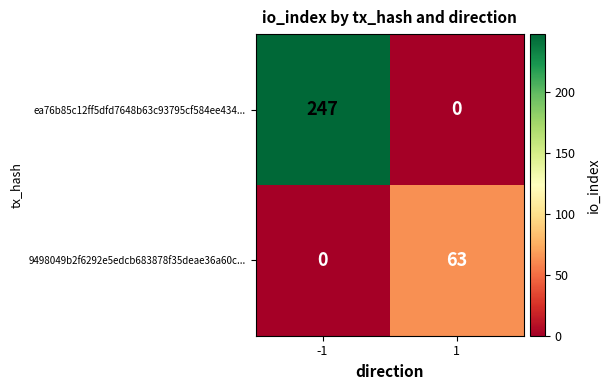

Which series has the largest total across all categories?

ea76b85c12ff5dfd7648b63c93795cf584ee434...